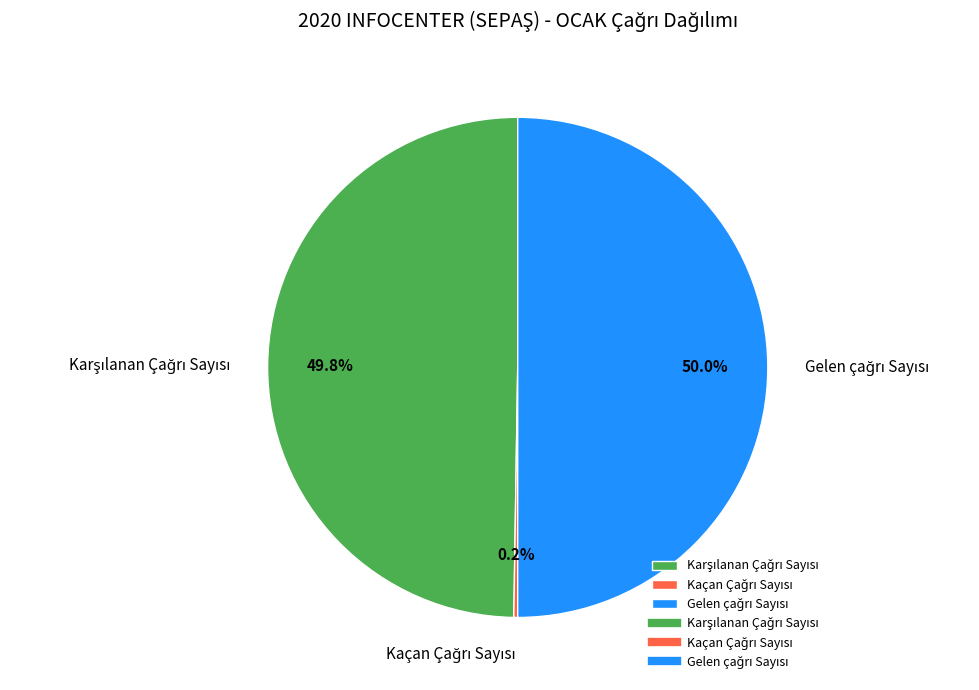

What is the largest slice in the pie chart?

Gelen Çağrı Sayısı